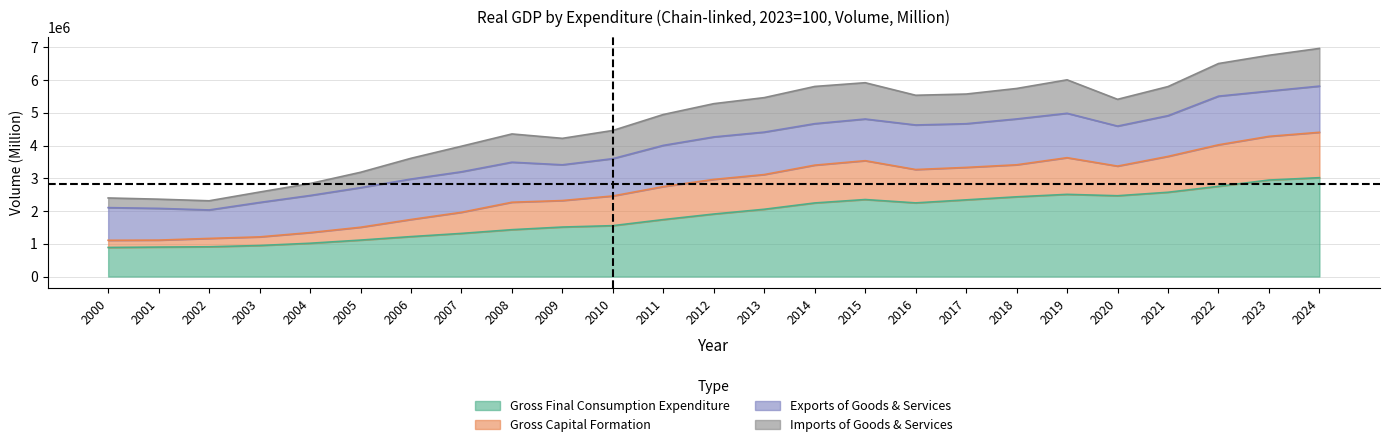

What is the sum of the Gross Final Consumption Expenditure values at 2020 and 2015?

4818975